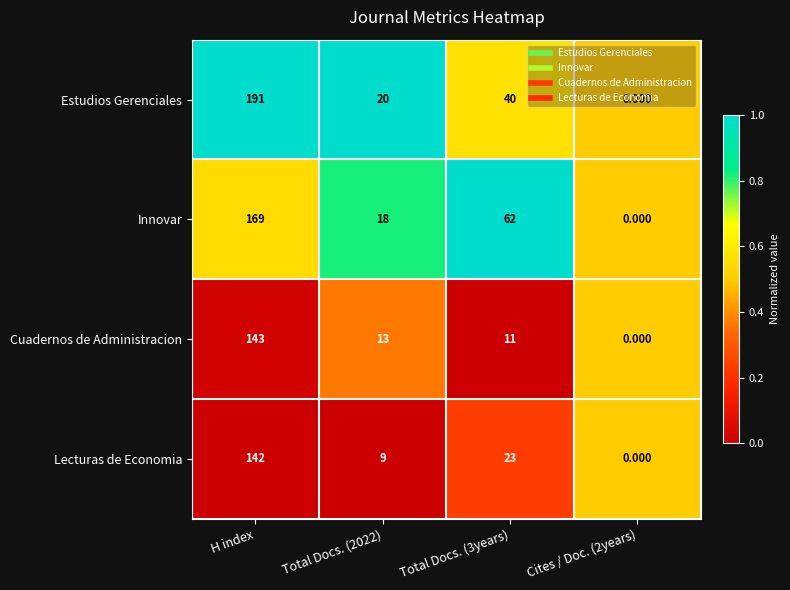

At Total Docs. (2022), list the series in order from smallest to largest.

Lecturas de Economia, Cuadernos de Administracion, Innovar, Estudios Gerenciales